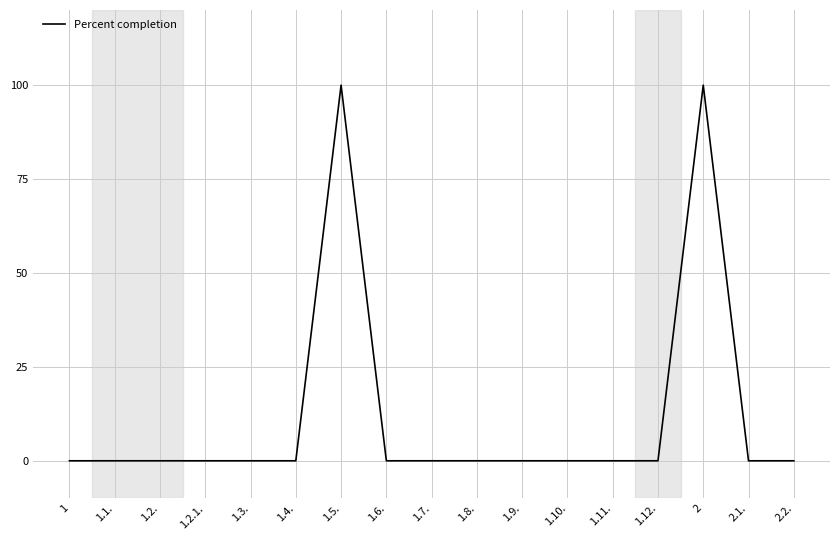

True or false: the data shows -54 at 1.2.1..

False